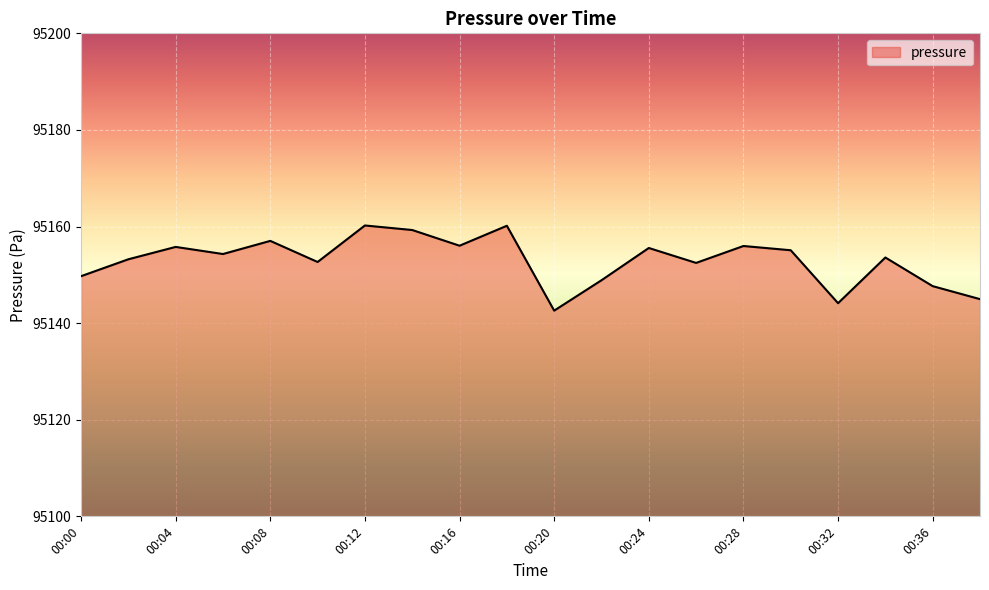

What is the difference between the maximum and minimum values?

17.6